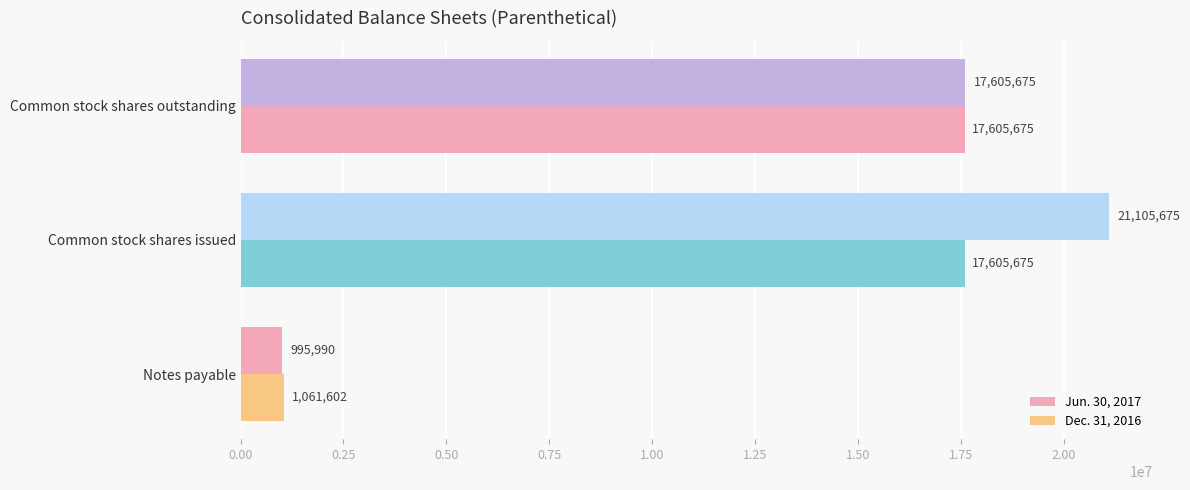

How many categories are shown in the chart?

3